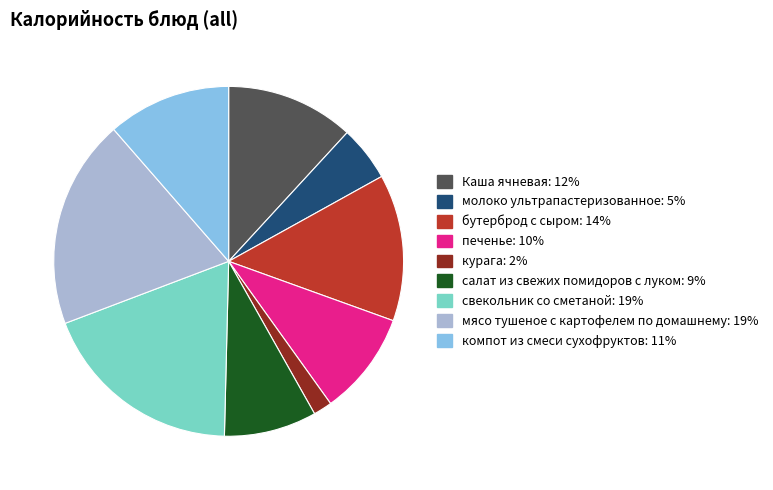

Which slice is the largest?

мясо тушеное с картофелем по домашнему